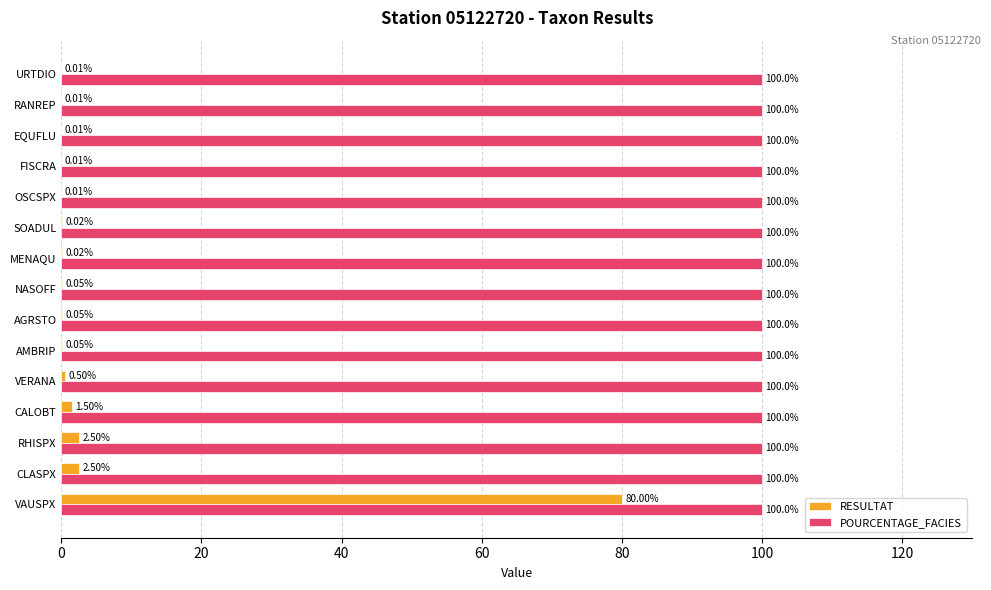

Between VERANA and MENAQU, which series saw the biggest shift?

RESULTAT